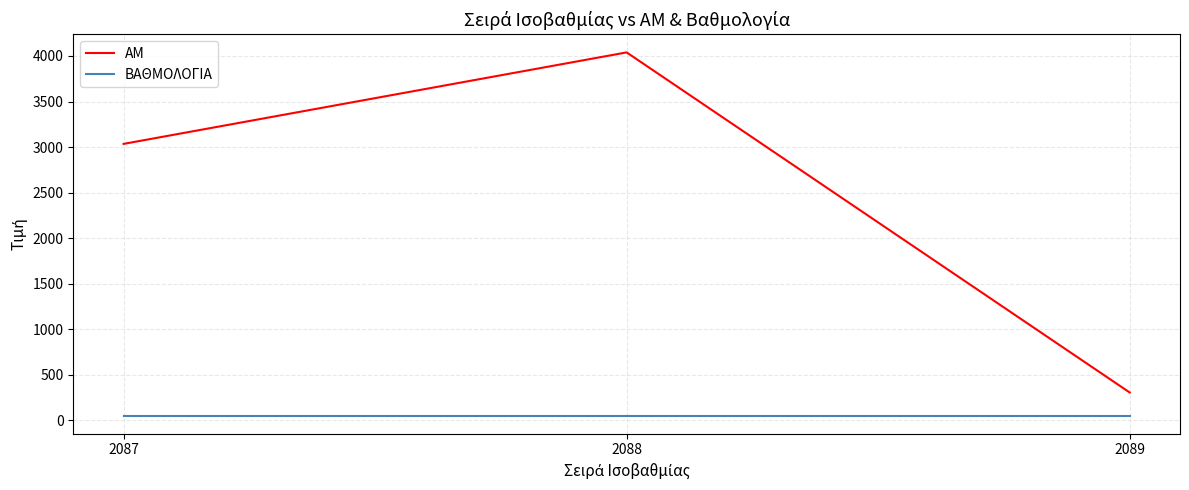

Reading left to right, list all the values displayed in this chart.

ΑΜ: 3035	4039	307
ΒΑΘΜΟΛΟΓΙΑ: 54	54	54